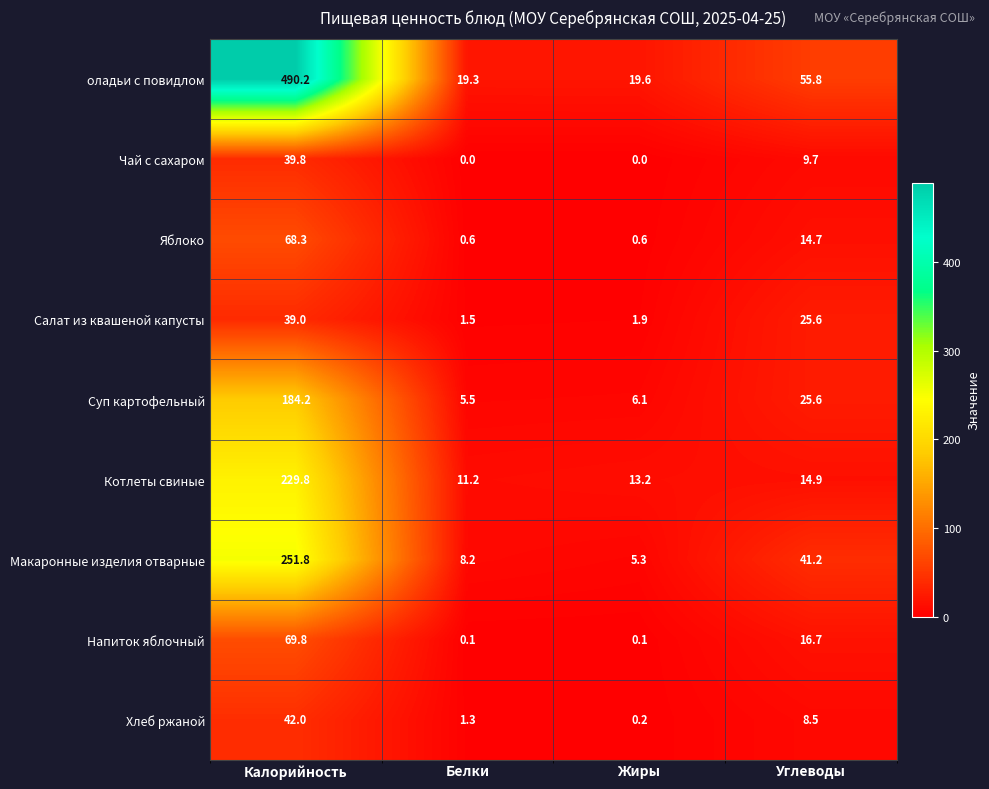

What is the sum of the Суп картофельный values at Углеводы and Калорийность?

209.8